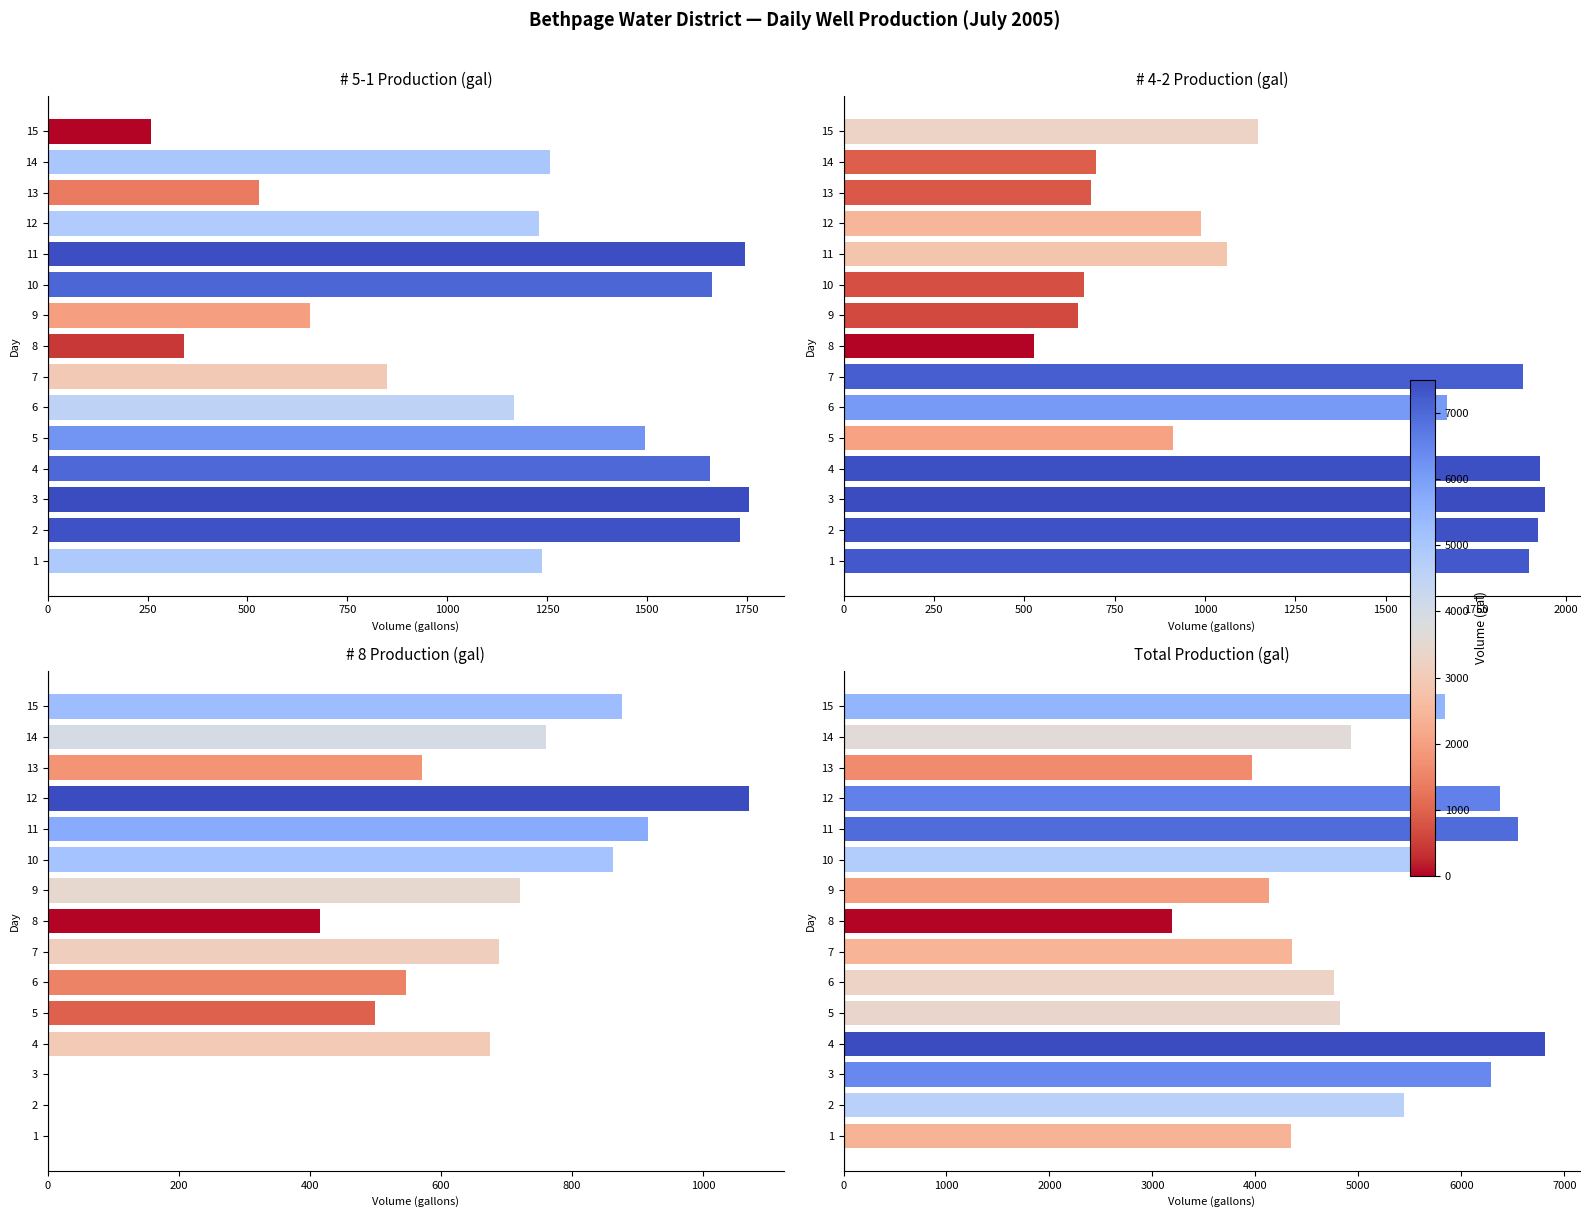

Is the value of # 4-2 Production (gal) at 4 greater than the value of # 5-1 Production (gal) at 5?

Yes